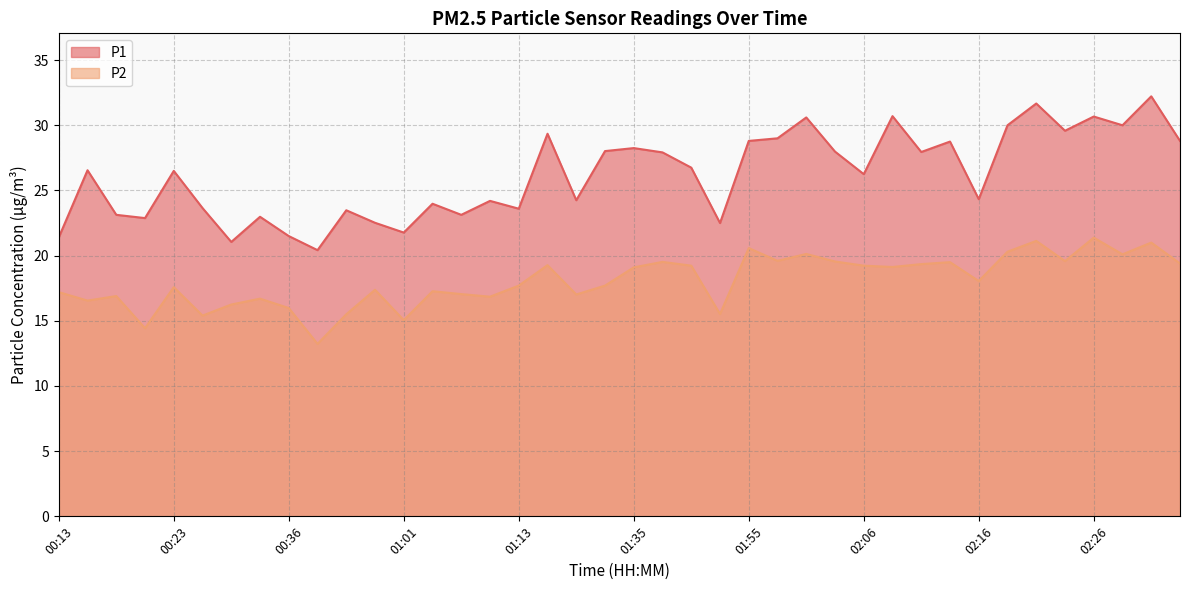

List the labels in order of P1 value, largest first.

02:31, 02:21, 02:08, 02:26, 02:01, 02:18, 02:28, 02:23, 01:18, 01:58, 01:55, 02:33, 02:13, 01:35, 01:32, 02:03, 02:11, 01:38, 01:47, 00:15, 00:23, 02:06, 02:16, 01:24, 01:10, 01:04, 00:28, 01:13, 00:47, 00:18, 01:07, 00:33, 00:21, 00:52, 01:50, 01:01, 00:36, 00:13, 00:31, 00:38